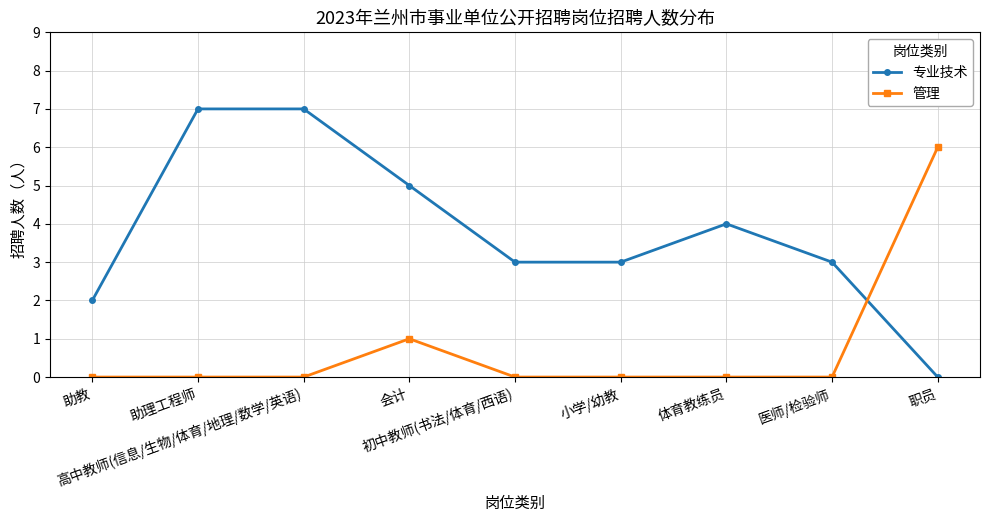

What is the difference between the highest and lowest values at 小学/幼教?

3